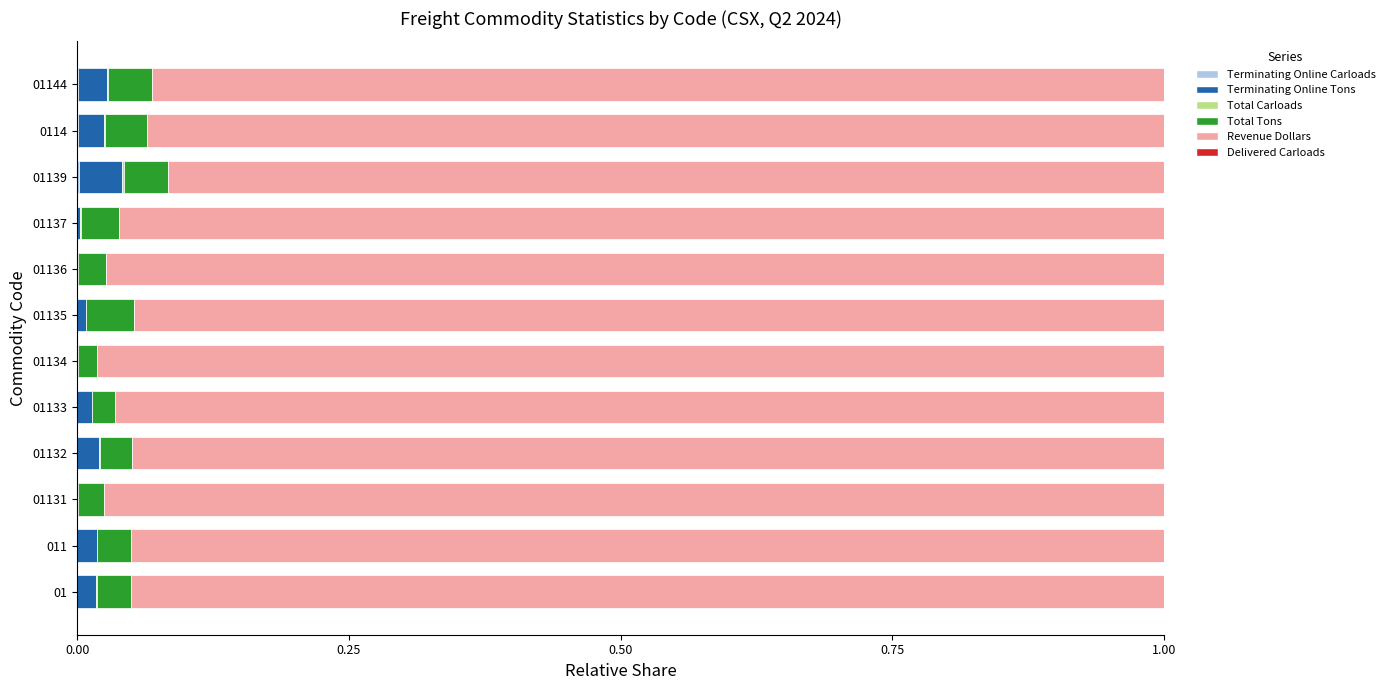

How many data points does each series have?

12